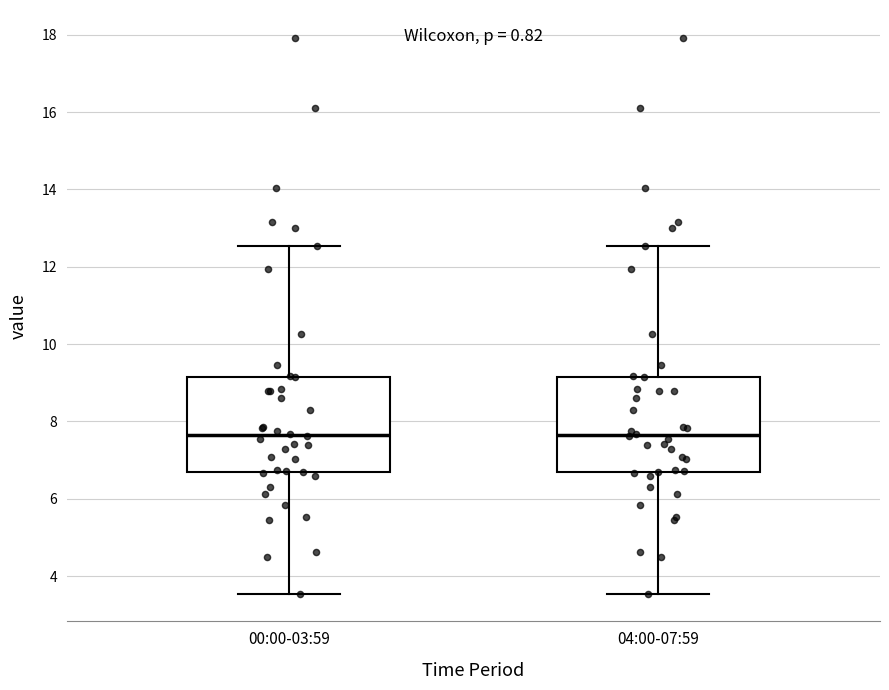

Reading left to right, read every box against the y-axis: the position of its median line, the range the box covers, and the ends of its whiskers. The values are not printed on the chart, so give them approximately, as read against the axis.

00:00-03:59: median 7.6, box 6.6 to 9.2, whiskers 3.6 to 12.6
04:00-07:59: median 7.6, box 6.6 to 9.2, whiskers 3.6 to 12.6